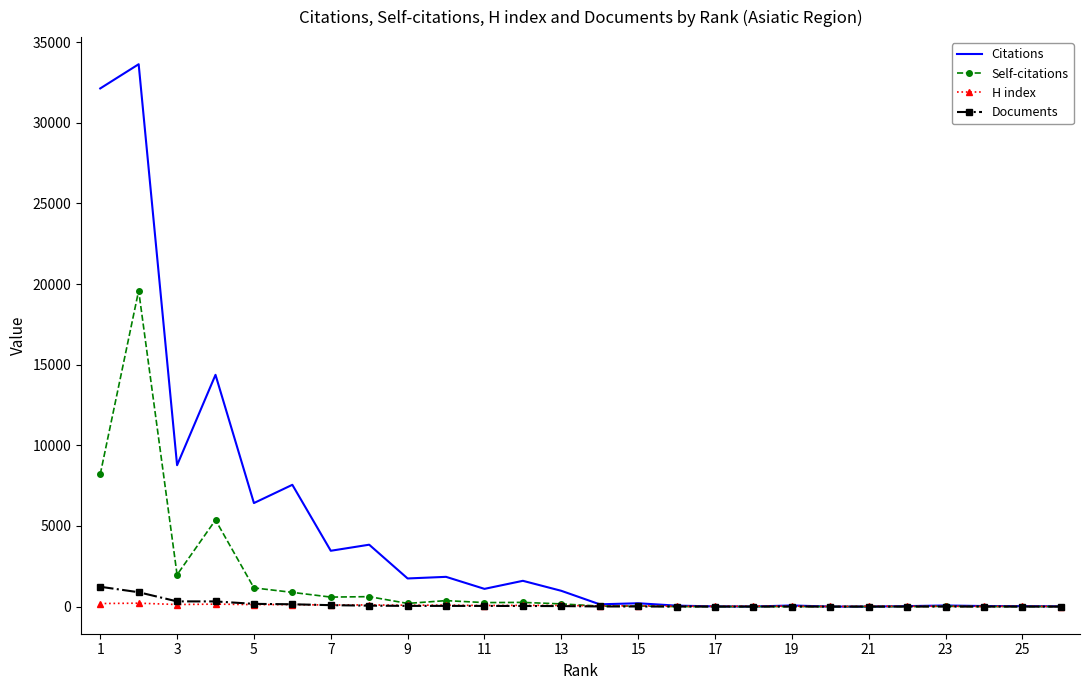

Which series has the widest spread of values?

Citations